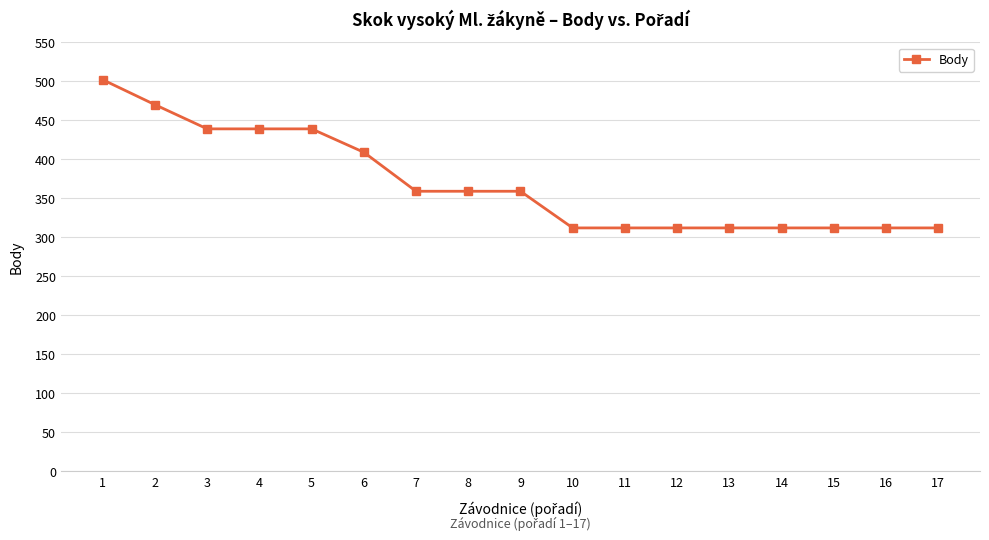

Reading left to right, extract all data points from this chart.

502	470	439	439	439	409	359	359	359	312	312	312	312	312	312	312	312